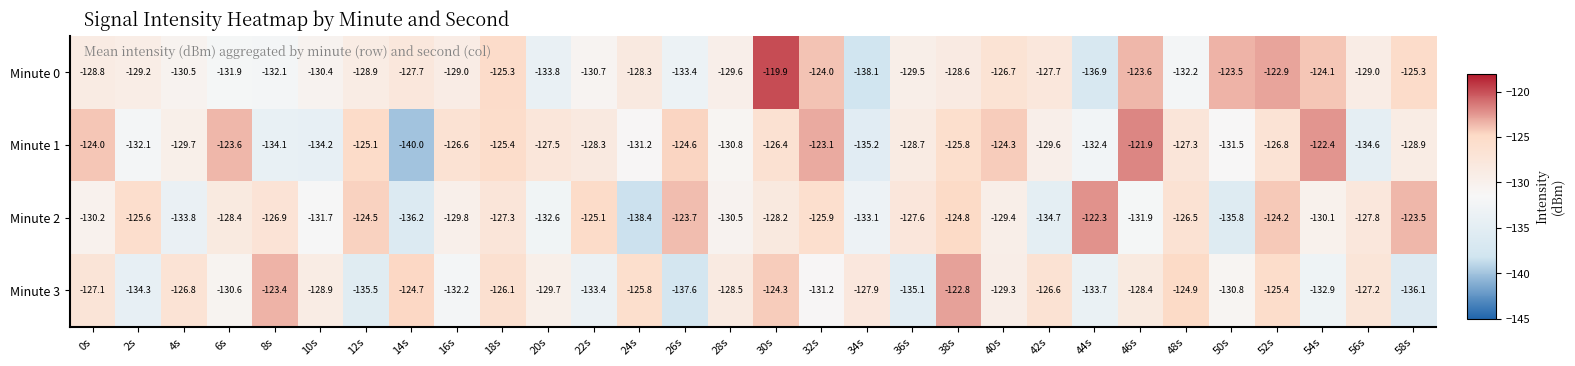

Where does the Minute 2 series first go above -128?

2s